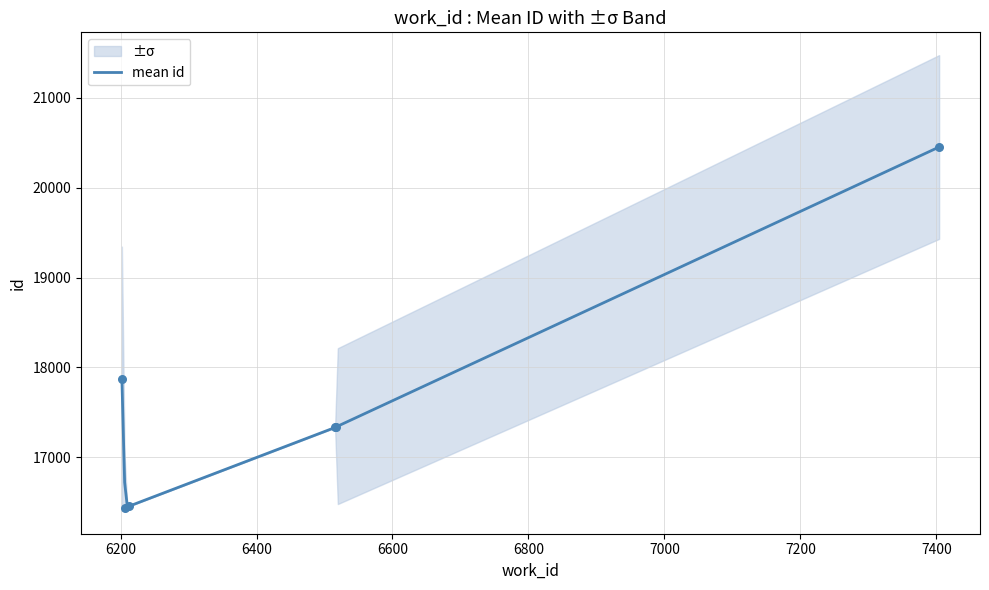

Which has a higher value, 6202 or 6516?

6202